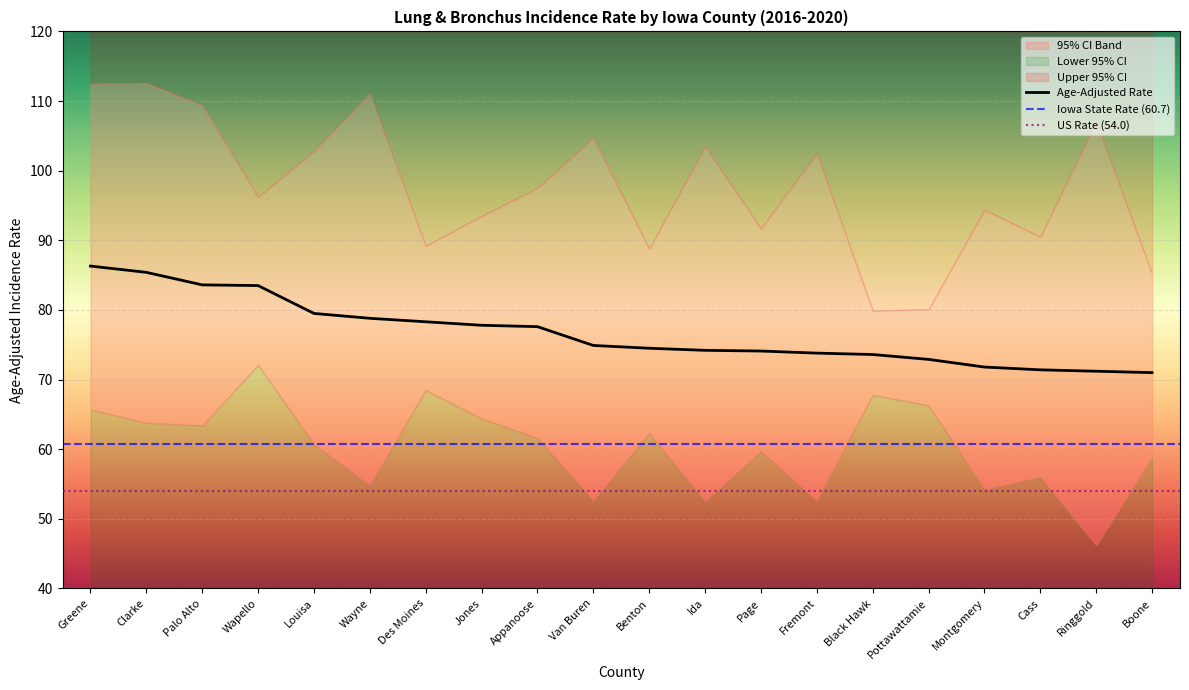

Which series has the largest total across all categories?

Upper 95% CI